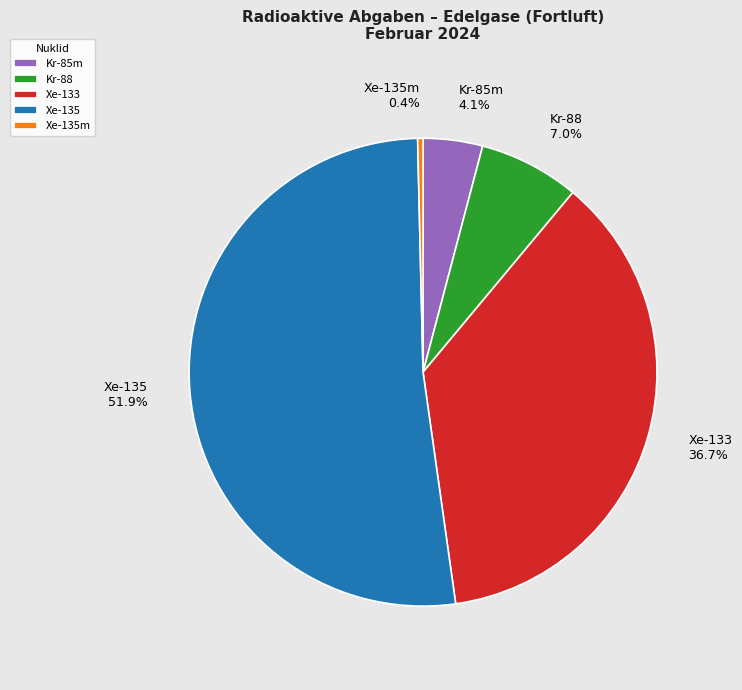

To the nearest percent, what is the average slice percentage?

20%